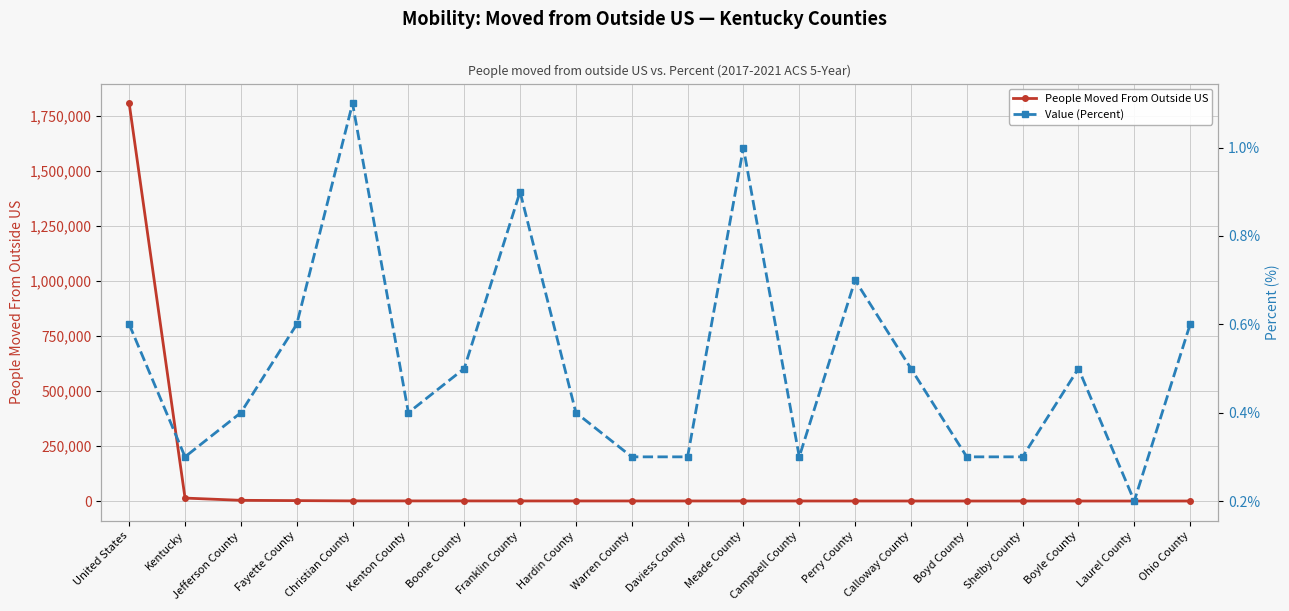

Count the number of categories in the chart.

20